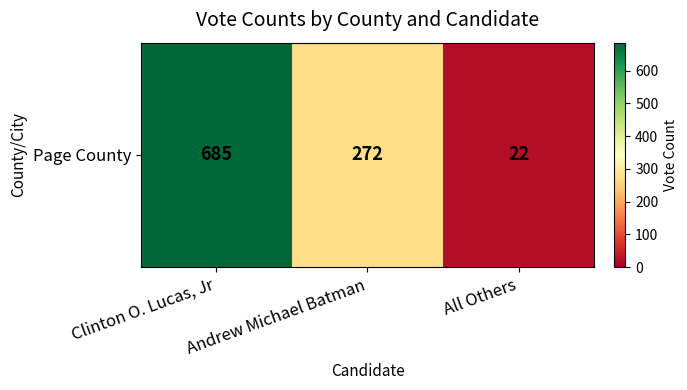

True or false: the data shows 380 at Andrew Michael Batman.

False